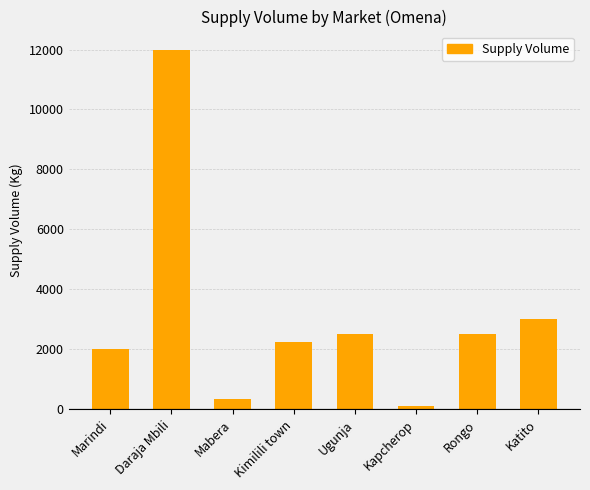

What is the difference between the maximum and second lowest values?

11650